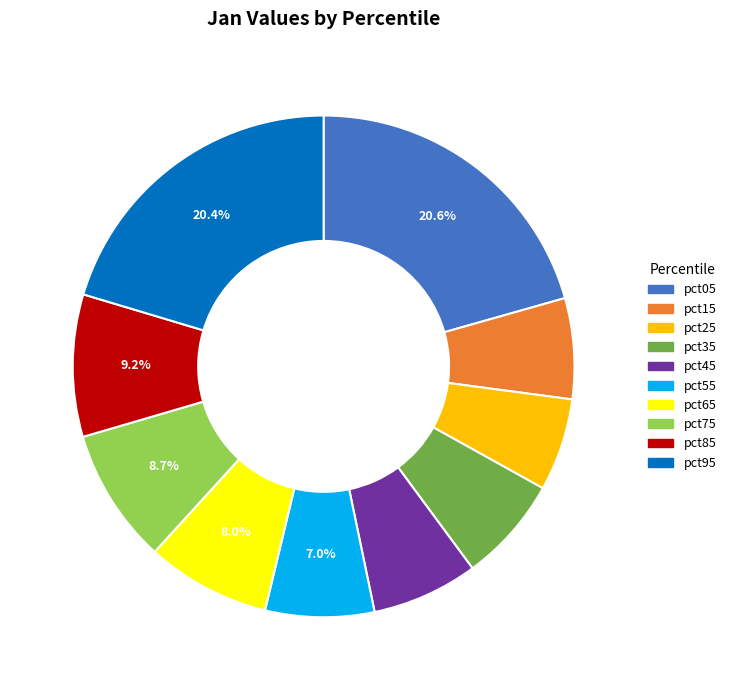

Do pct35 and pct95 together represent more than half of the pie?

No